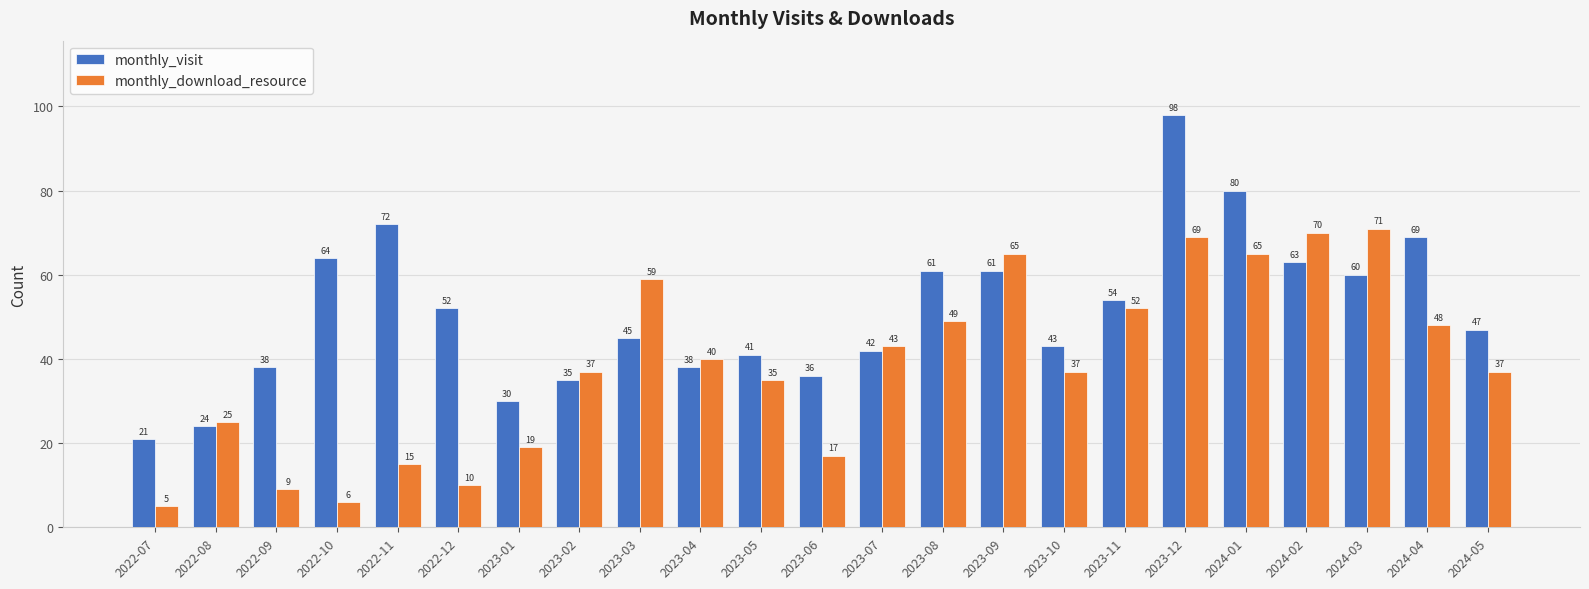

What is the sum of the monthly_download_resource values at 2023-12 and 2024-05?

106